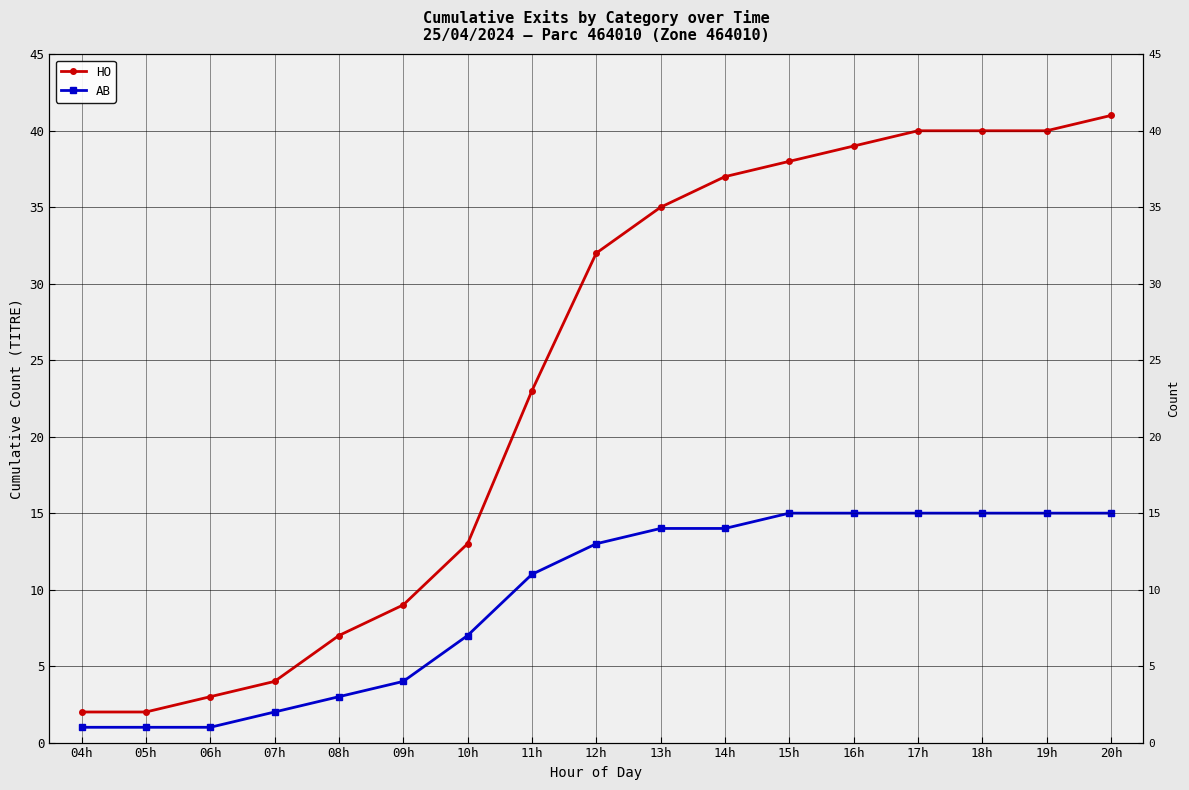

True or false: AB and HO cross at least once.

False